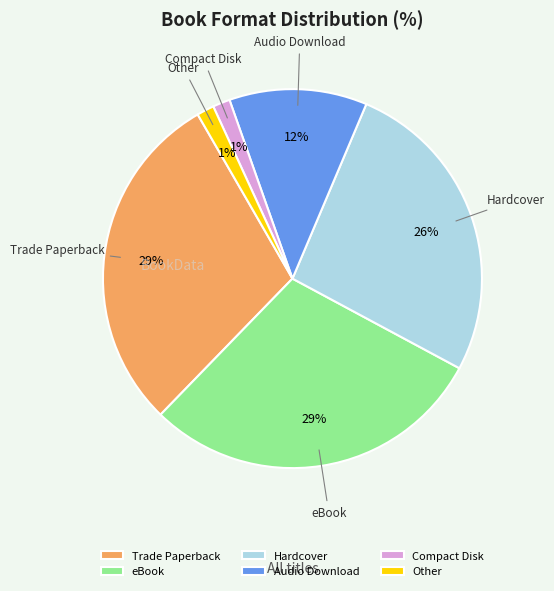

Does any single category account for the majority?

No